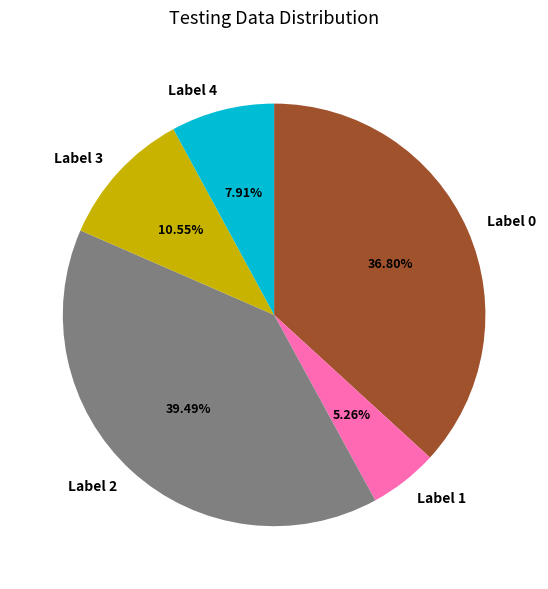

Between Label 0 and Label 1, which is larger?

Label 0